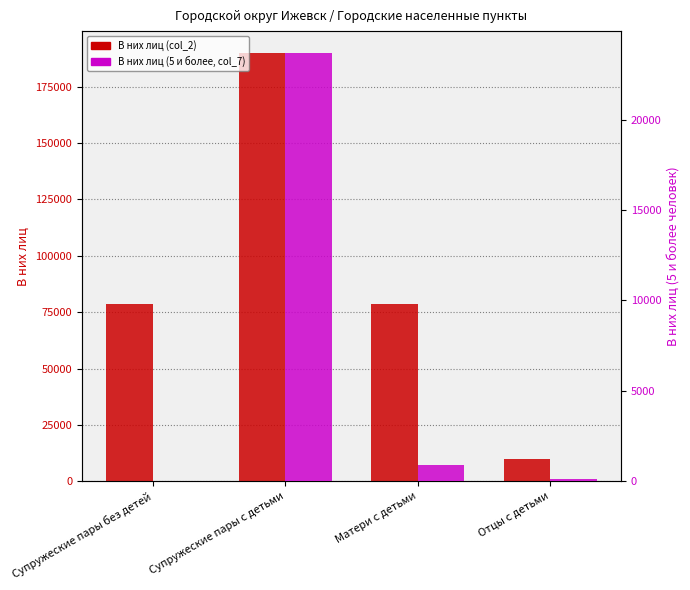

How many distinct data groups are displayed?

2